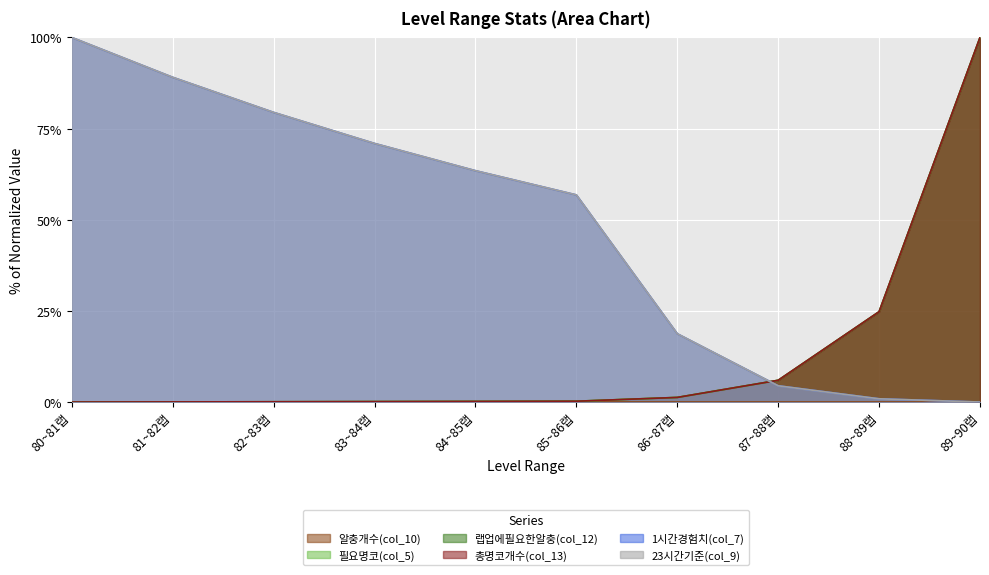

List the labels in order of 1시간경험치(col_7) value, smallest first.

89~90랩, 88~89랩, 87~88랩, 86~87랩, 85~86랩, 84~85랩, 83~84랩, 82~83랩, 81~82랩, 80~81랩